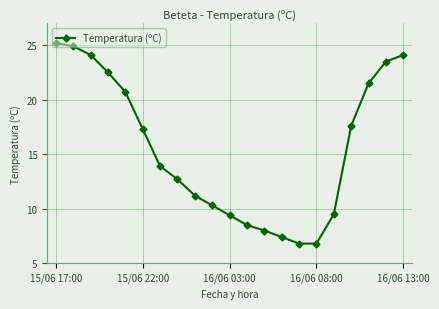

How many data points are less than 13?

10